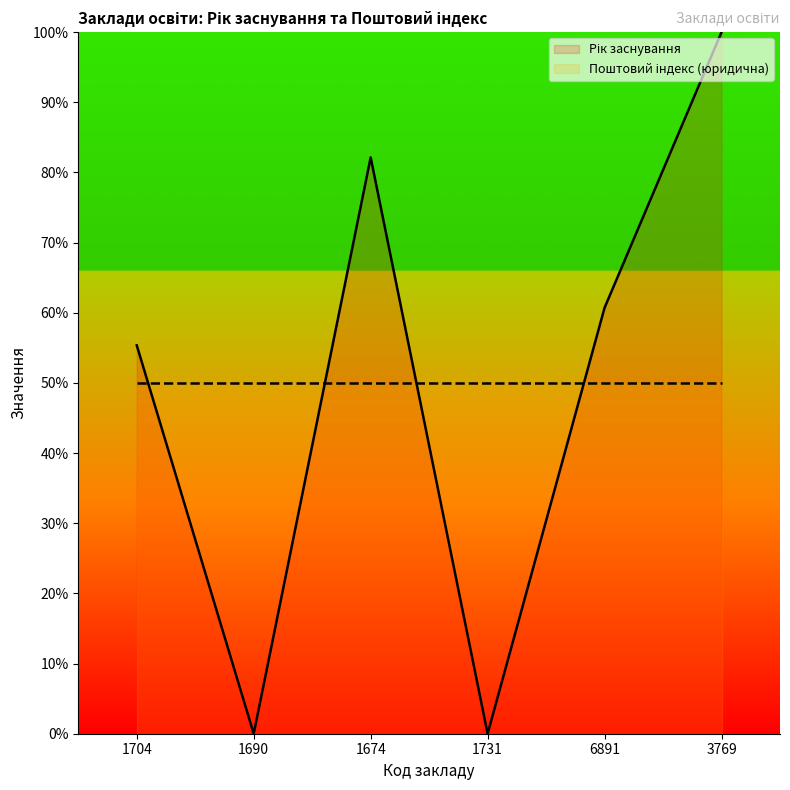

What is the difference between the second highest and minimum values?

82.1